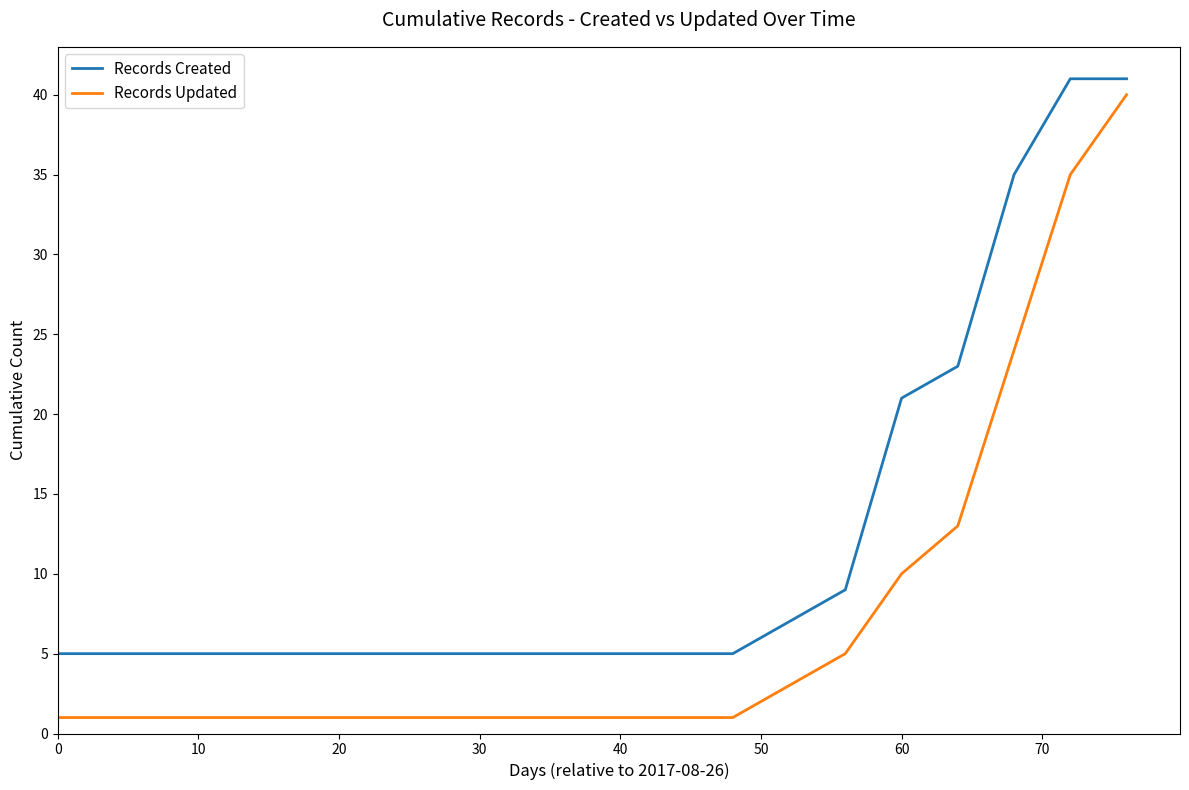

True or false: Records Created and Records Updated intersect in this chart.

False